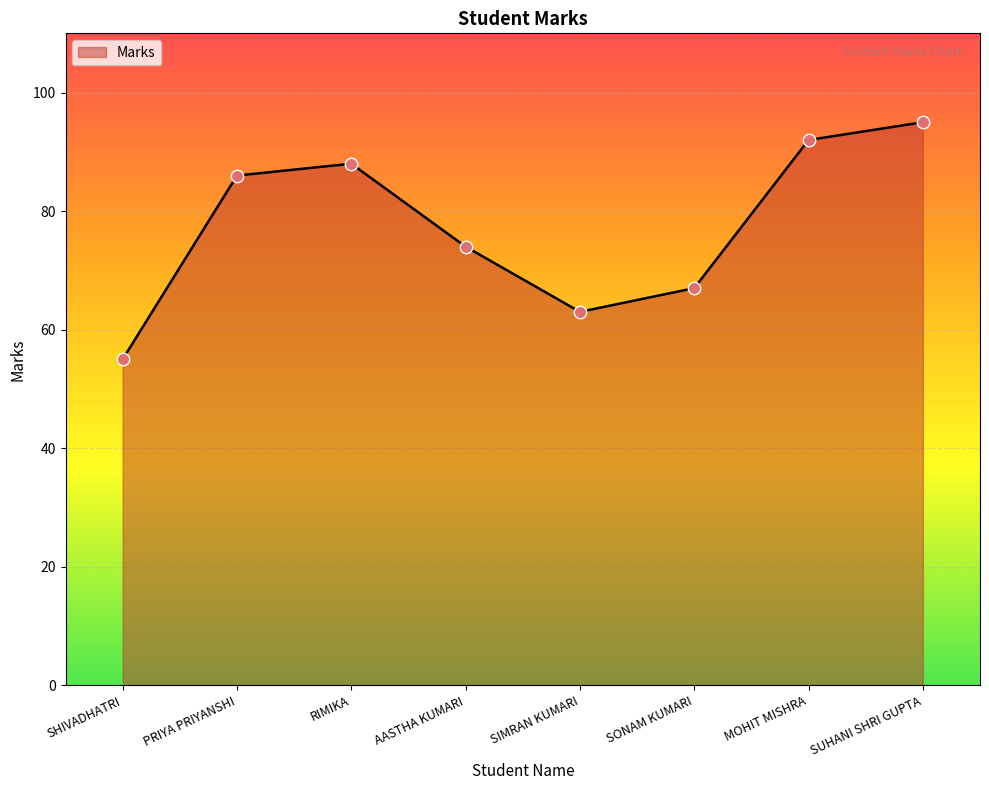

Approximately how many times larger is the value at SONAM KUMARI compared to SUHANI SHRI GUPTA?

0.7